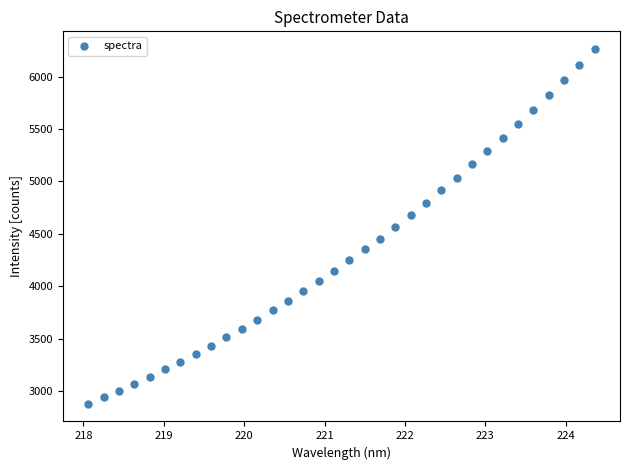

What is the range of X values (max minus min)?

6.3